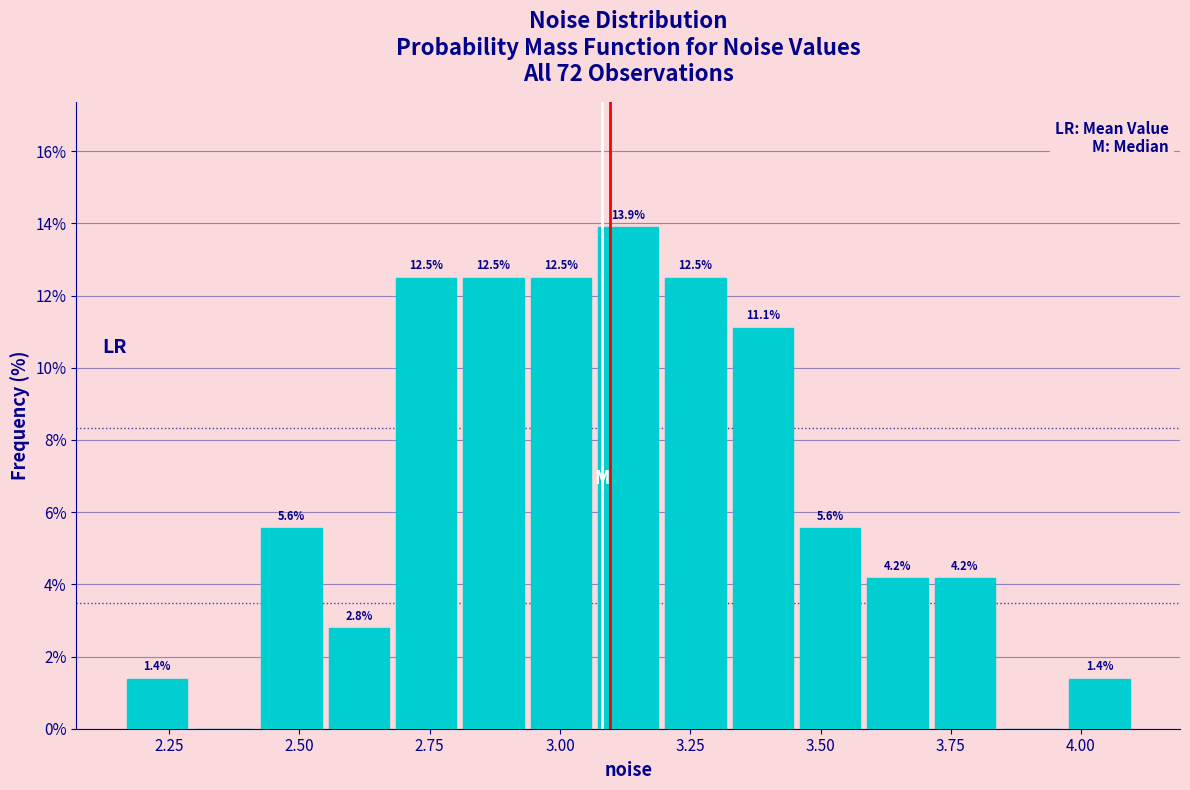

Around what value on the x-axis is the tallest bar? Give the approximate position of its centre, as read against the axis.

3.15